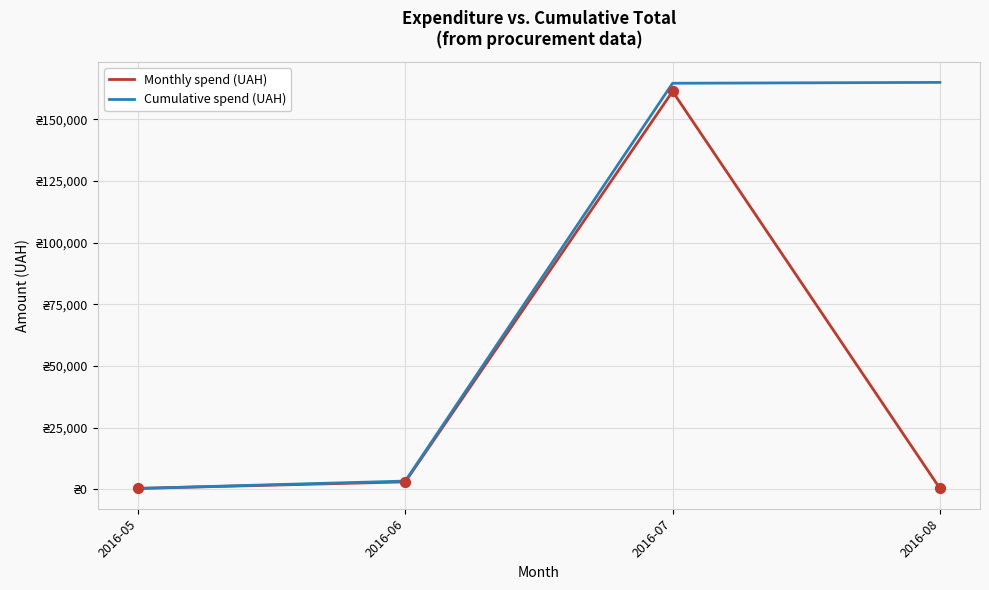

Is the value of Monthly spend (UAH) at 2016-08 greater than the value of Cumulative spend (UAH) at 2016-05?

Yes